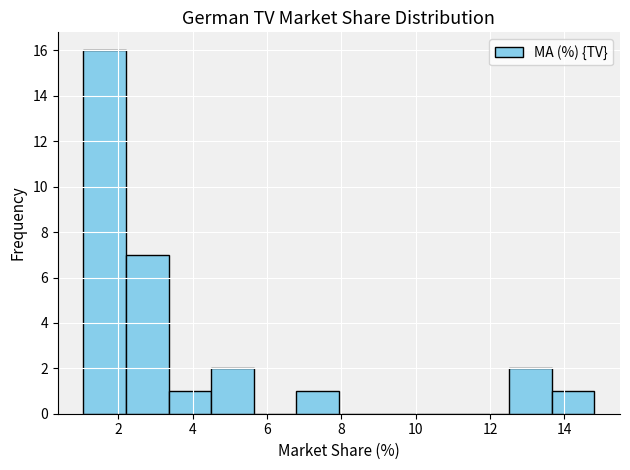

Over which range of the x-axis is the bar tallest?

1.0 to 2.2